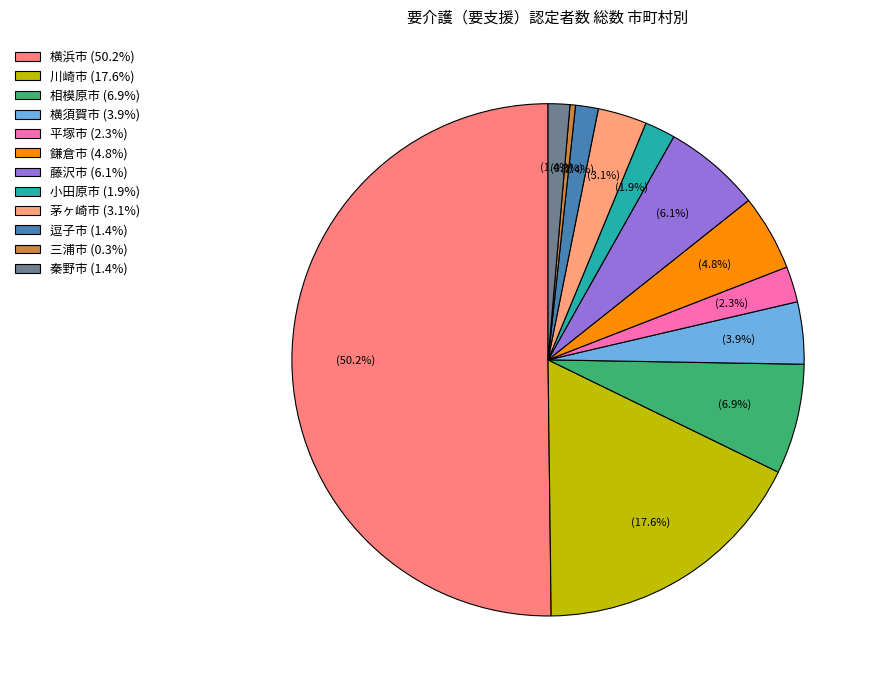

What is the ratio of the value at 小田原市 to the value at 逗子市?

1.3